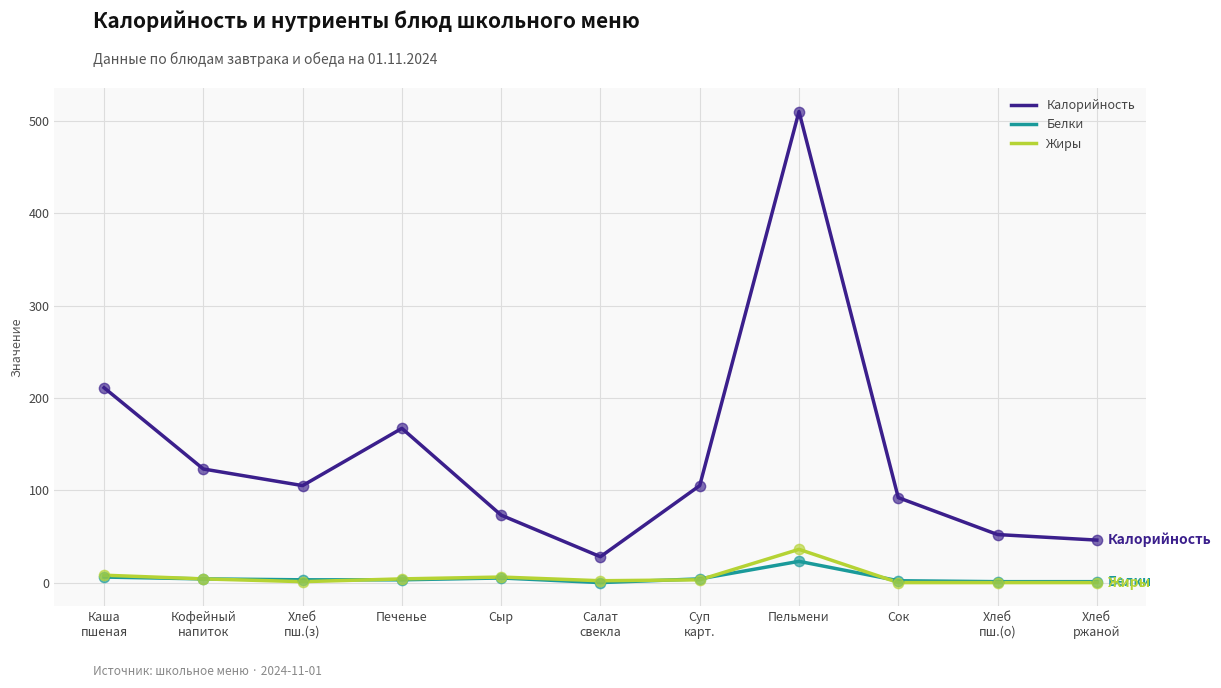

Which series has the largest range (max minus min)?

Калорийность